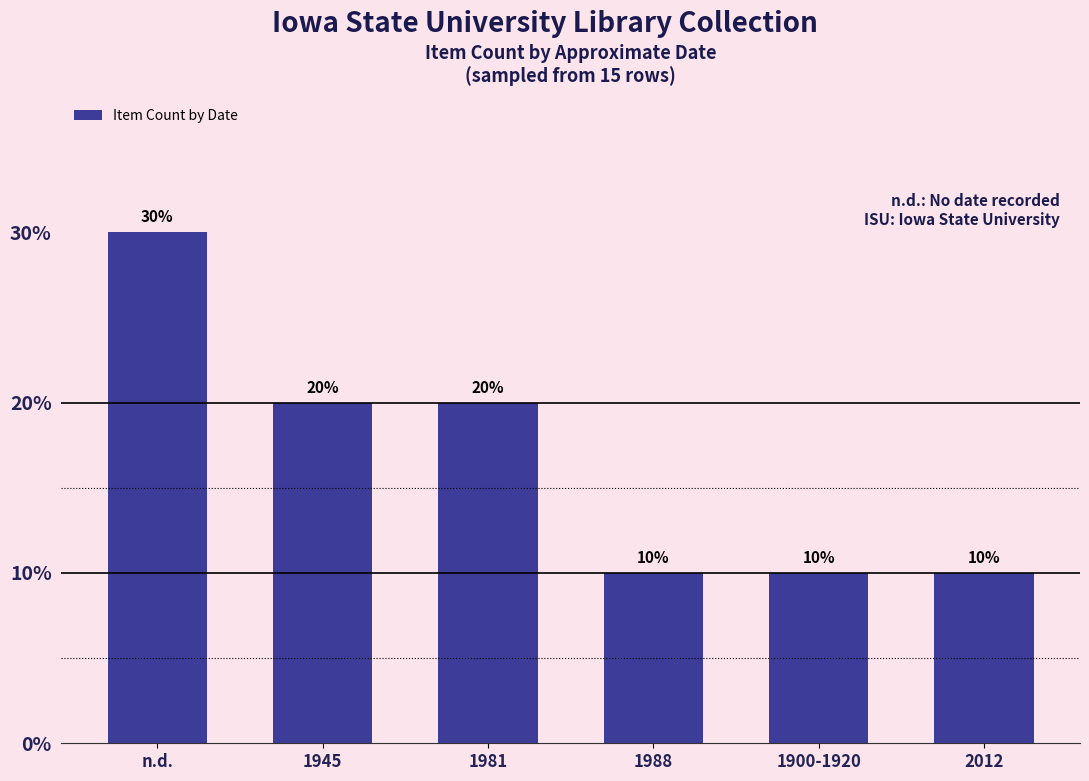

Read the value at 2012.

10